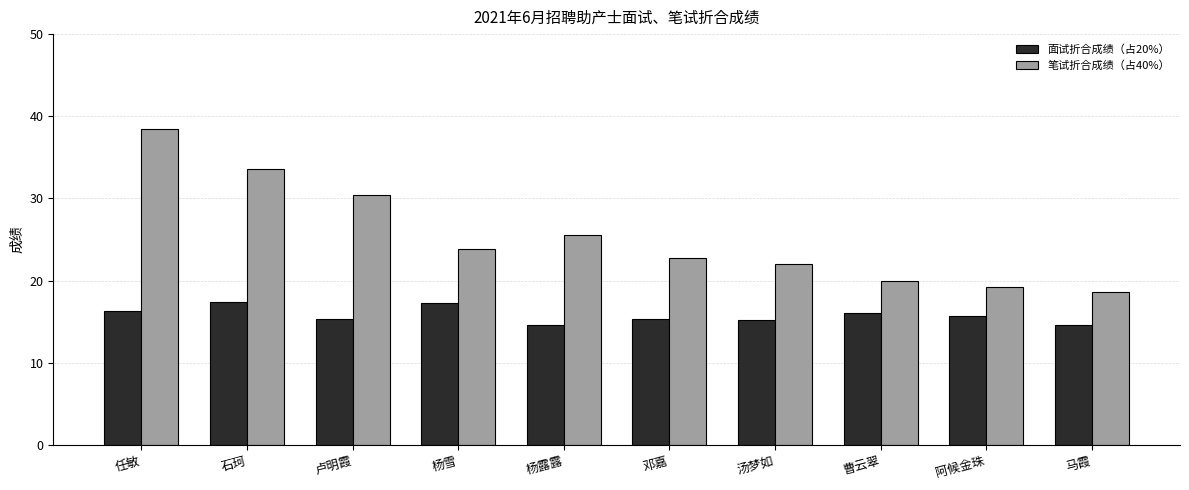

How many values in the 面试折合成绩（占20%） series exceed 15?

8